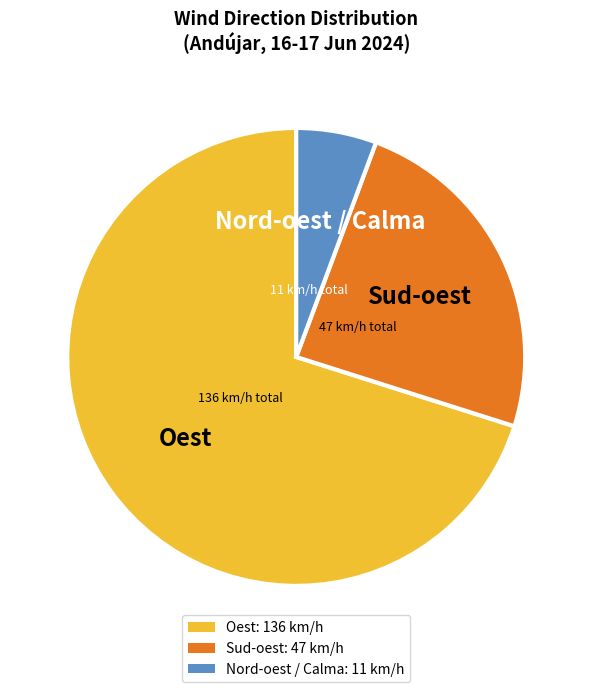

Is there any slice that represents more than half of the pie?

Yes